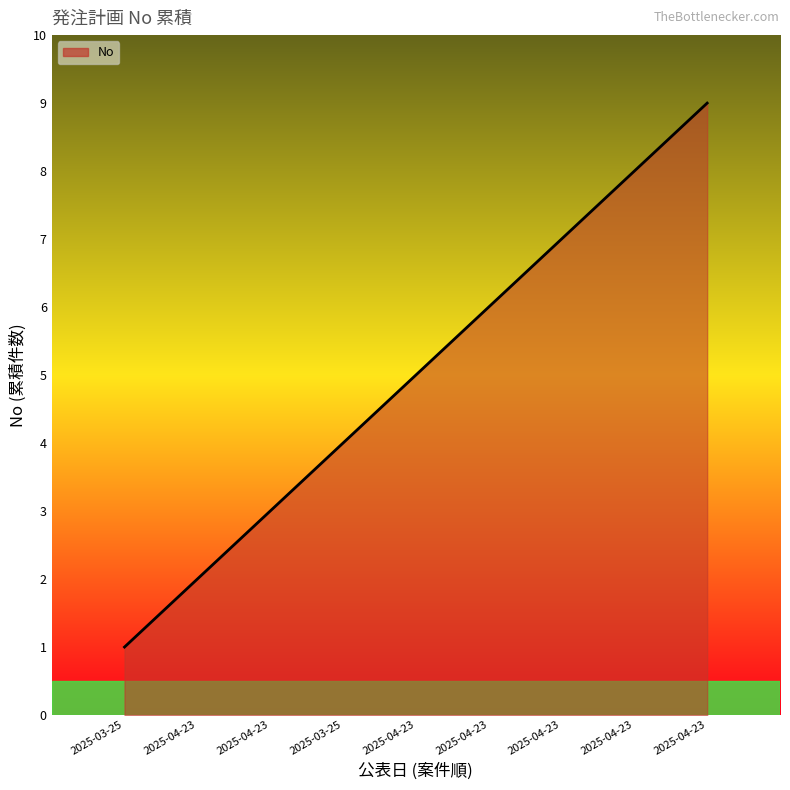

The value at 2025-03-25 is 6. True or false?

False